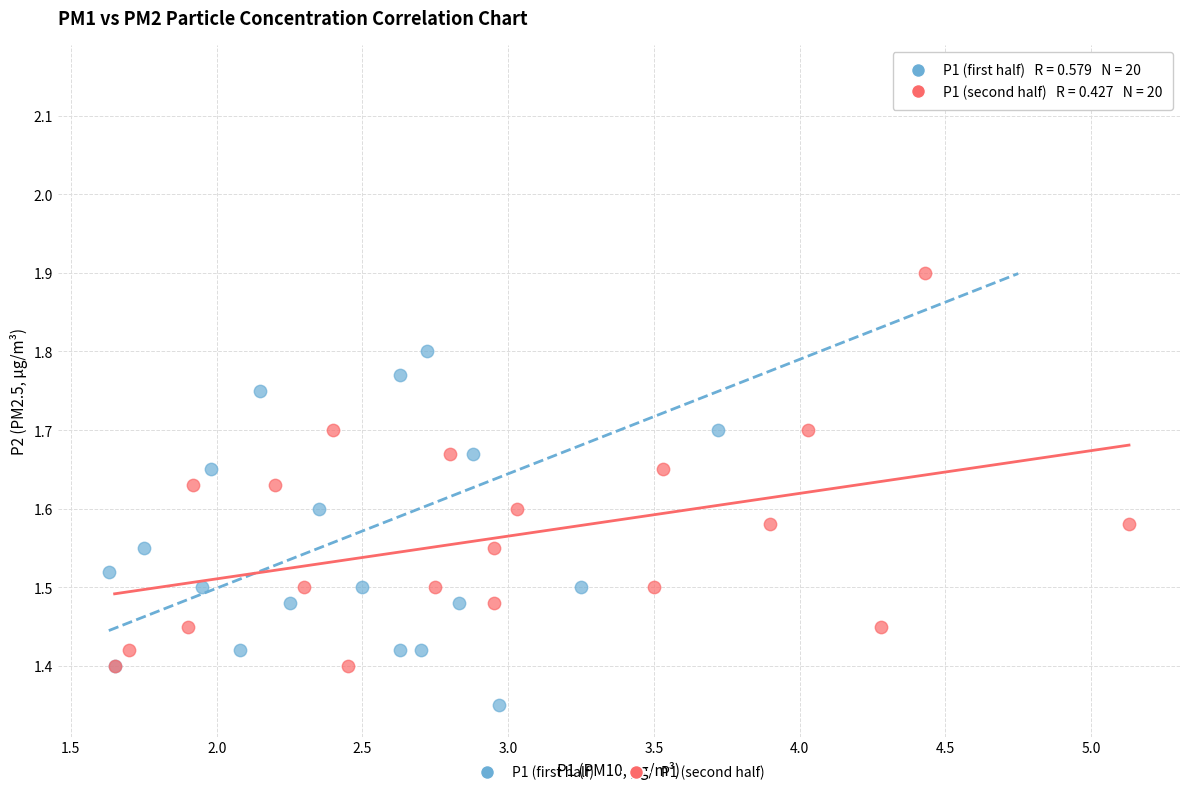

What are all the series names shown in the legend?

P1 (first half), P1 (second half)